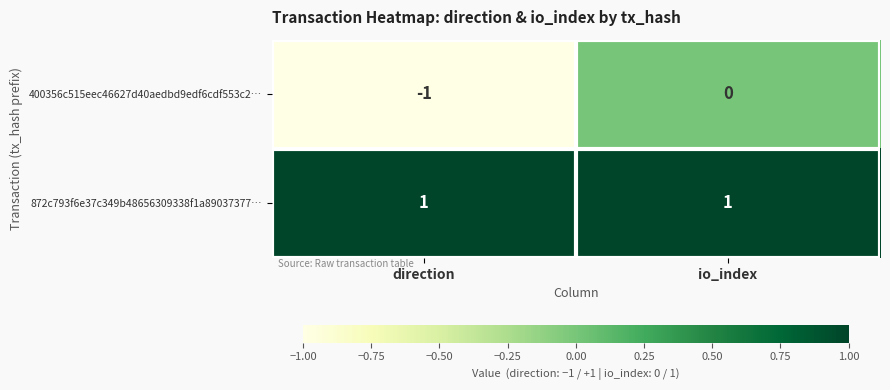

Reading right to left, transcribe all the data shown in this chart.

400356c515eec46627d40aedbd9edf6cdf553c2…: 0	-1
872c793f6e37c349b48656309338f1a89037377…: 1	1